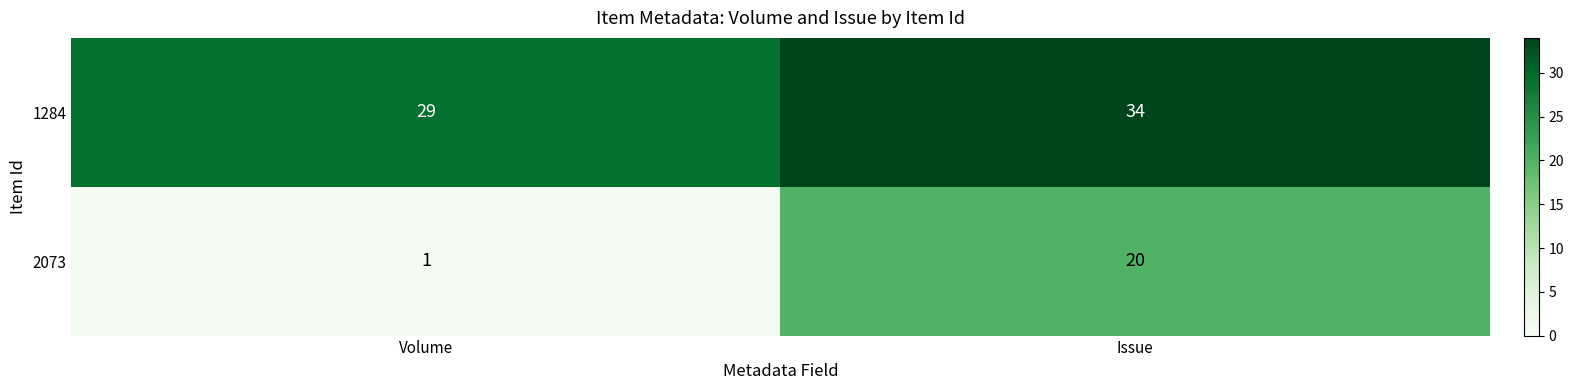

At which category does the chart reach its minimum across all series?

Volume